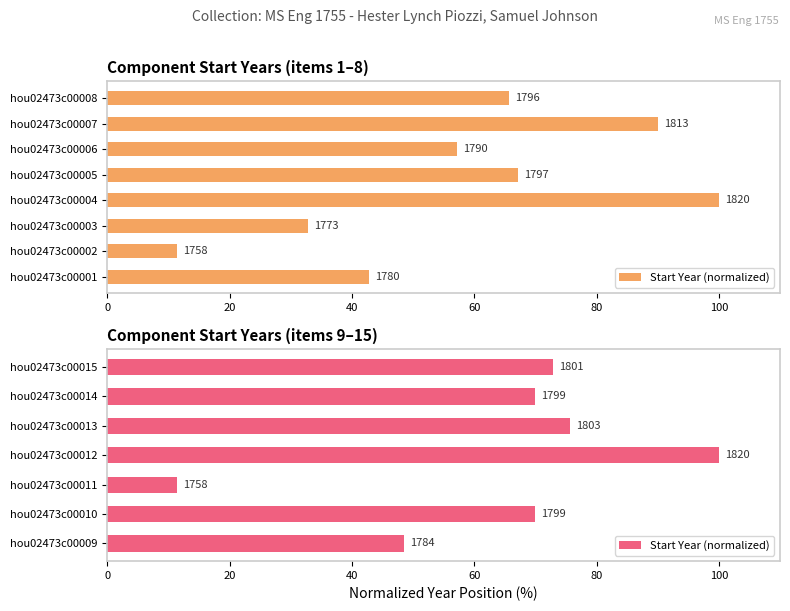

The chart shows a value of 25.0 at hou02473c00009. True or false?

False